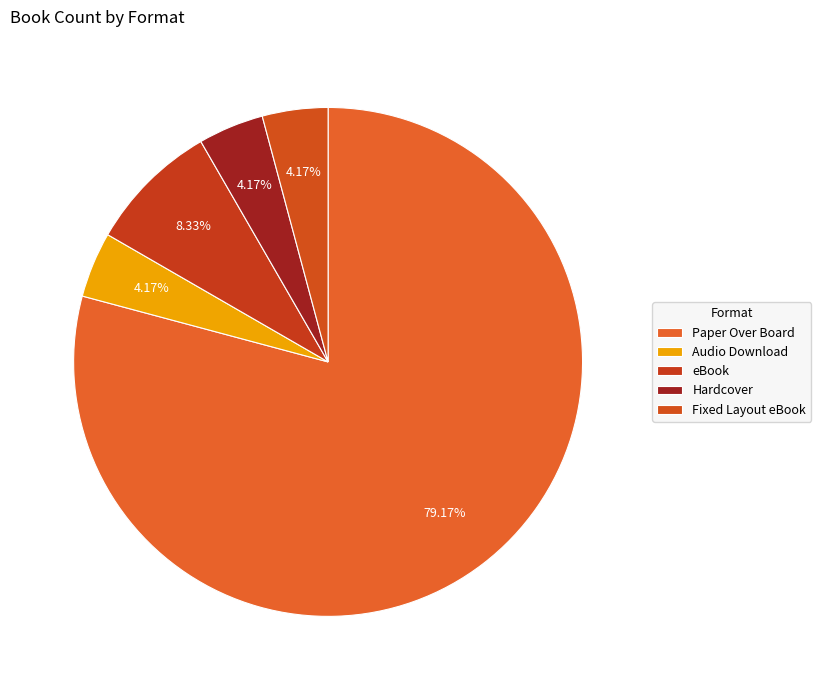

How many segments does this pie chart have?

5